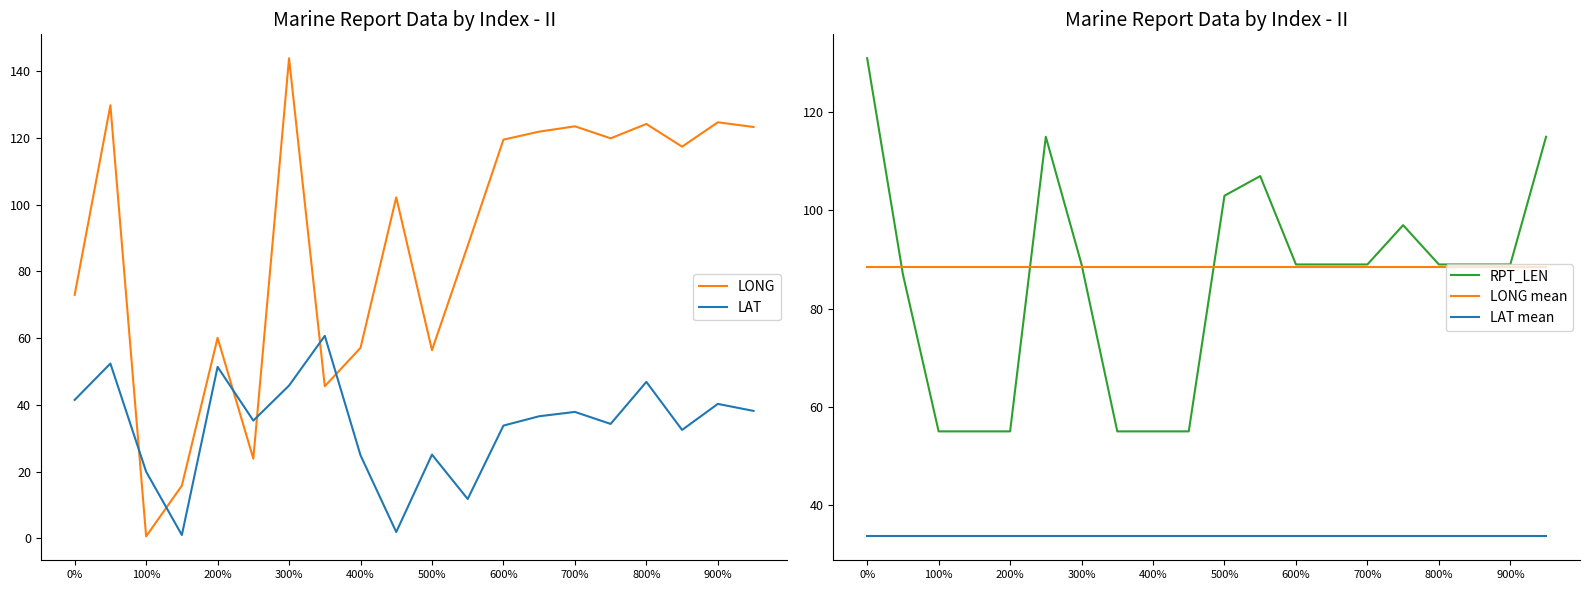

What is the value of the LONG point at the 11th from the left?

56.4